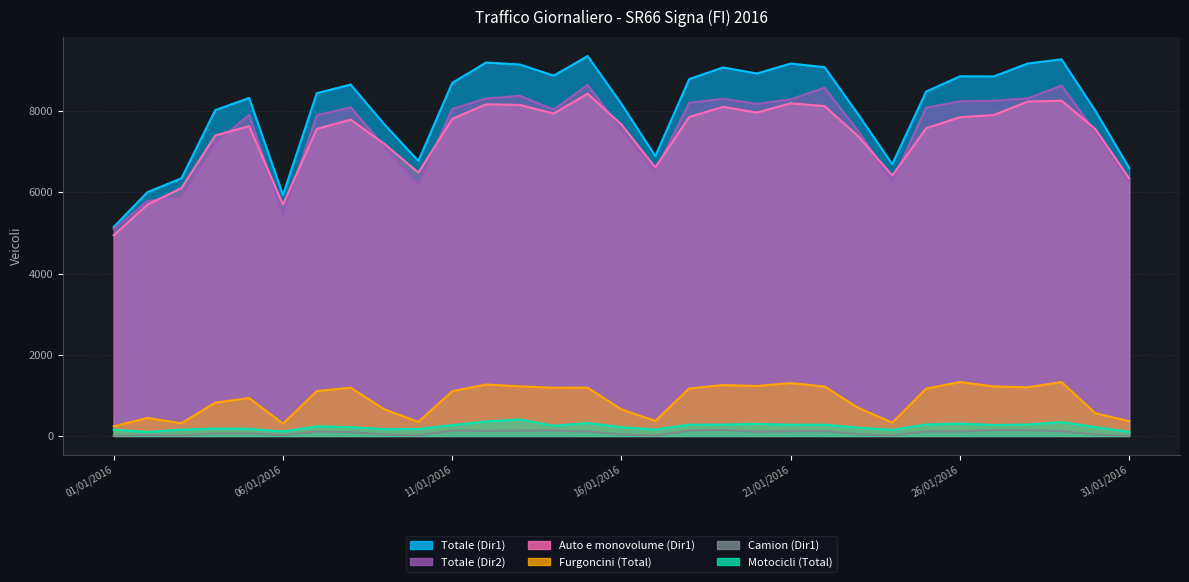

What is the spread (max minus min) of values at 24/01/2016?

6683